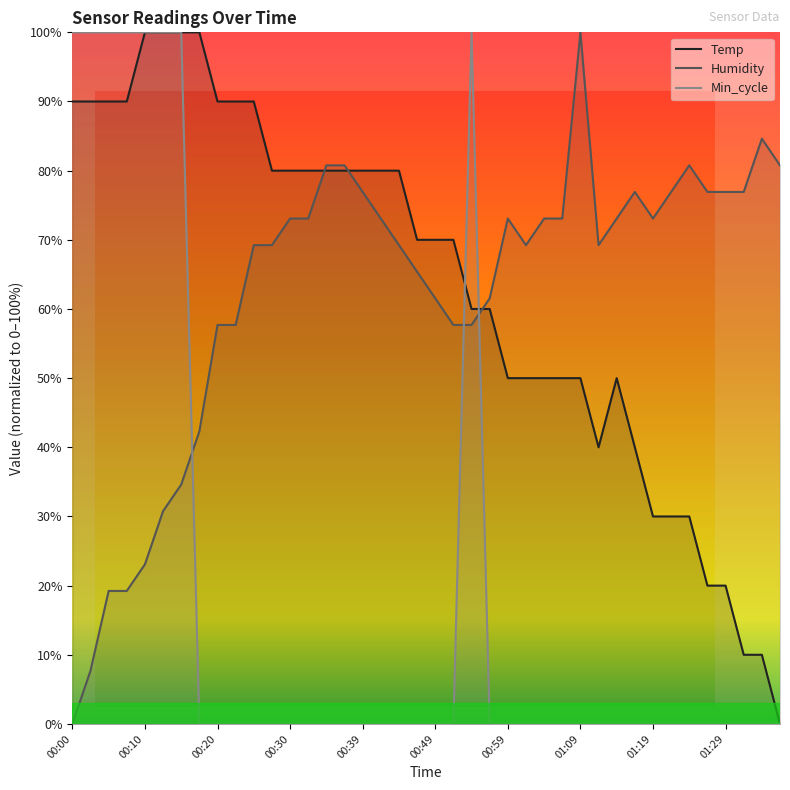

What is the highest value of the Humidity series?

100.0